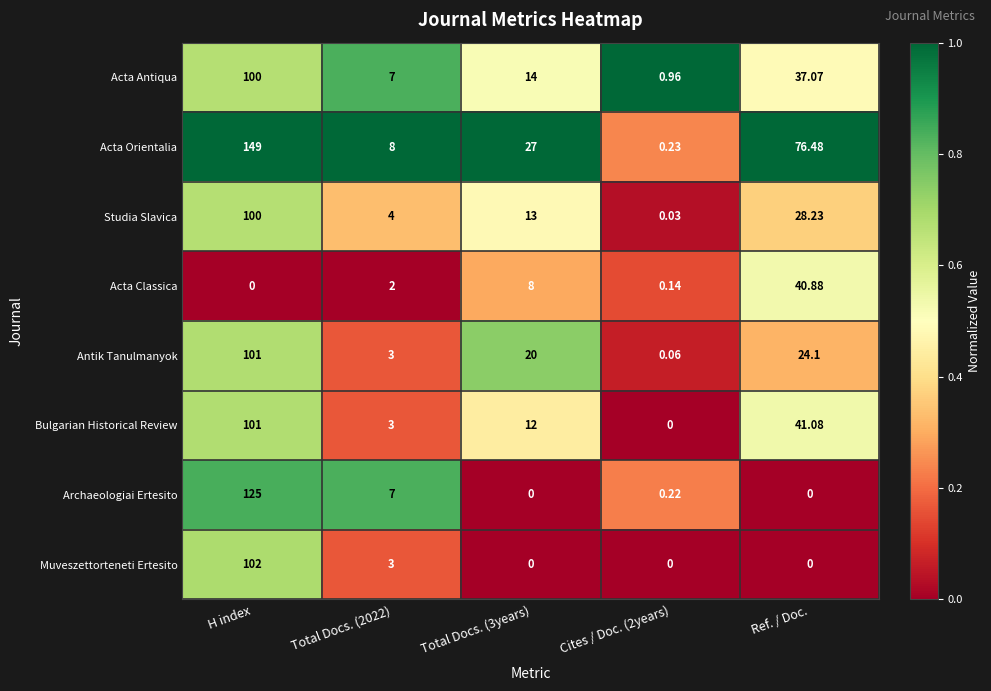

Which series has the largest total across all categories?

Acta Orientalia